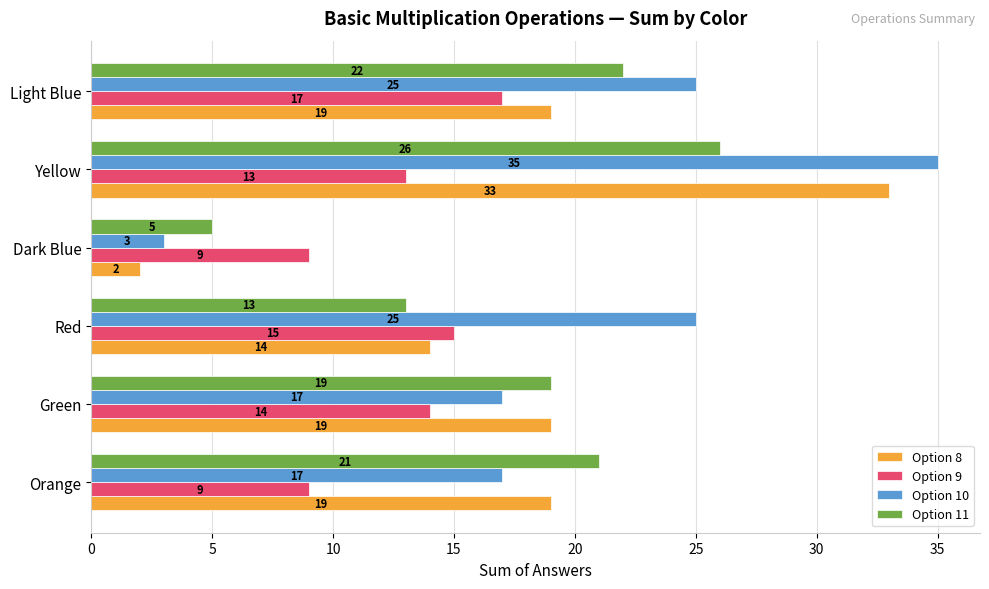

At how many categories does at least one series exceed 13?

5